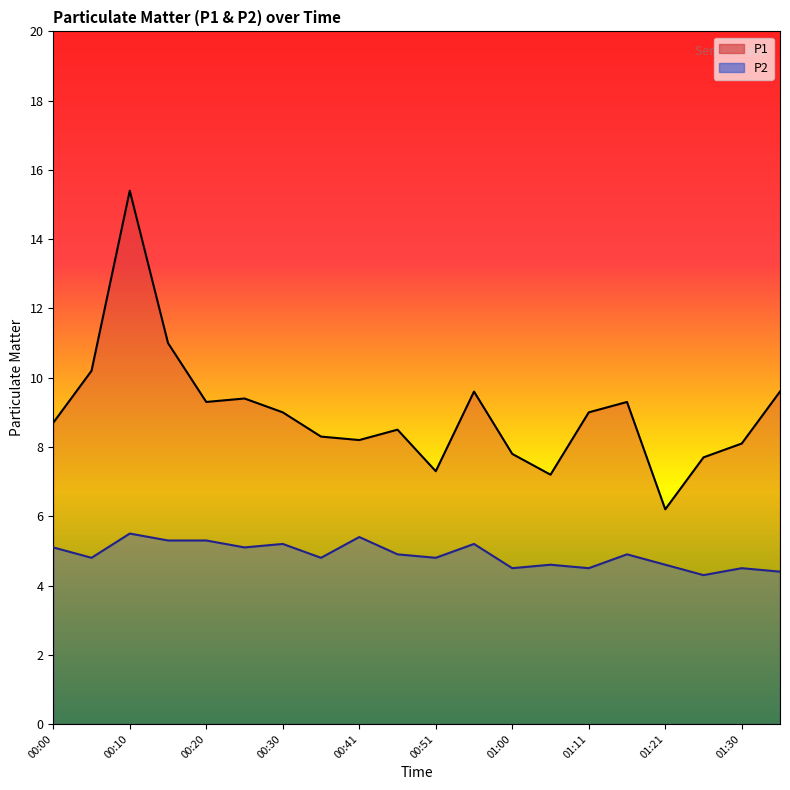

True or false: P1 line has a value of 11.0 at 01:00.

False